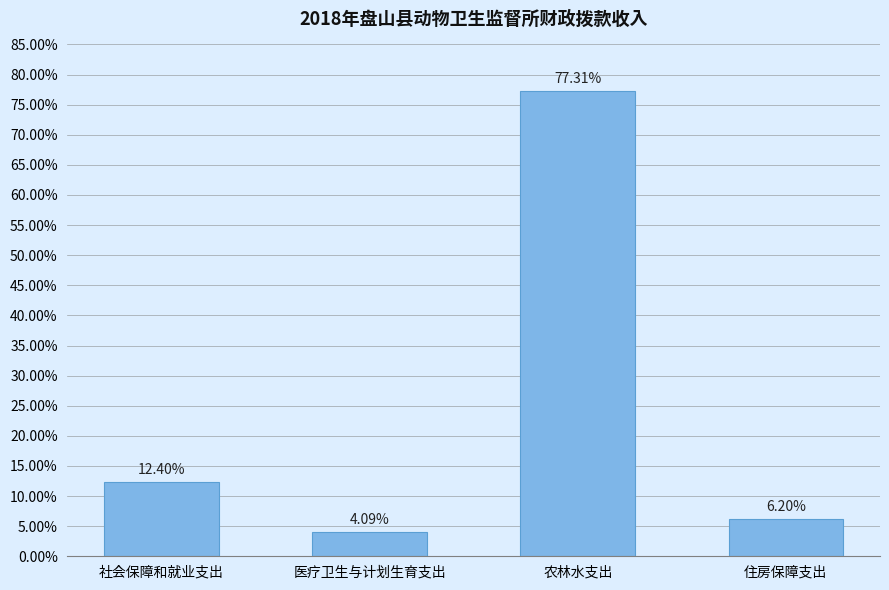

Reading left to right, what are all the values shown in this chart?

社会保障和就业支出=12.4	医疗卫生与计划生育支出=4.1	农林水支出=77.3	住房保障支出=6.2